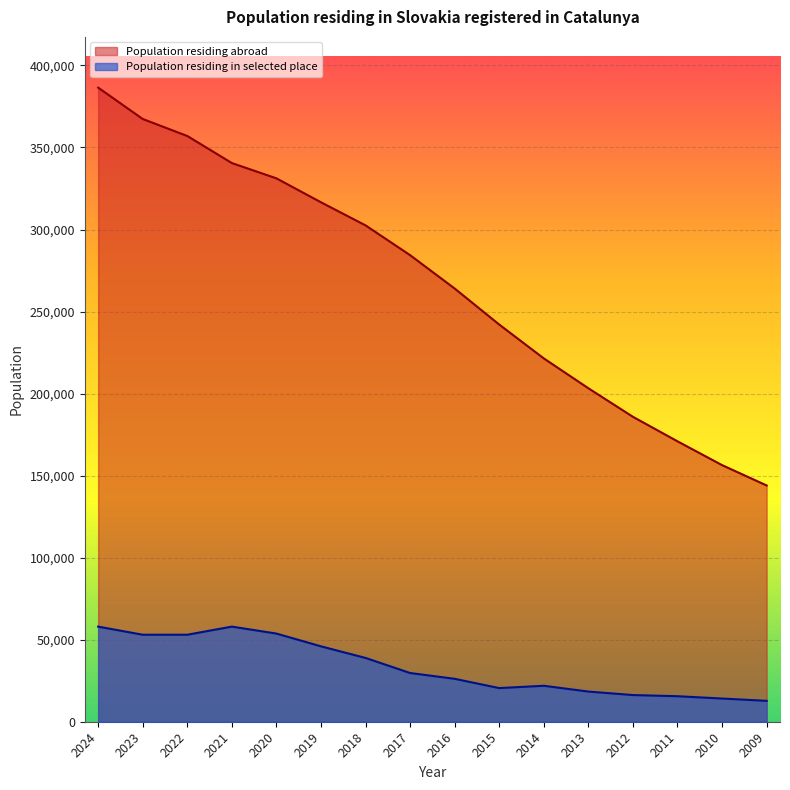

True or false: Population residing in selected place has more than 2 points higher than both neighbors.

False